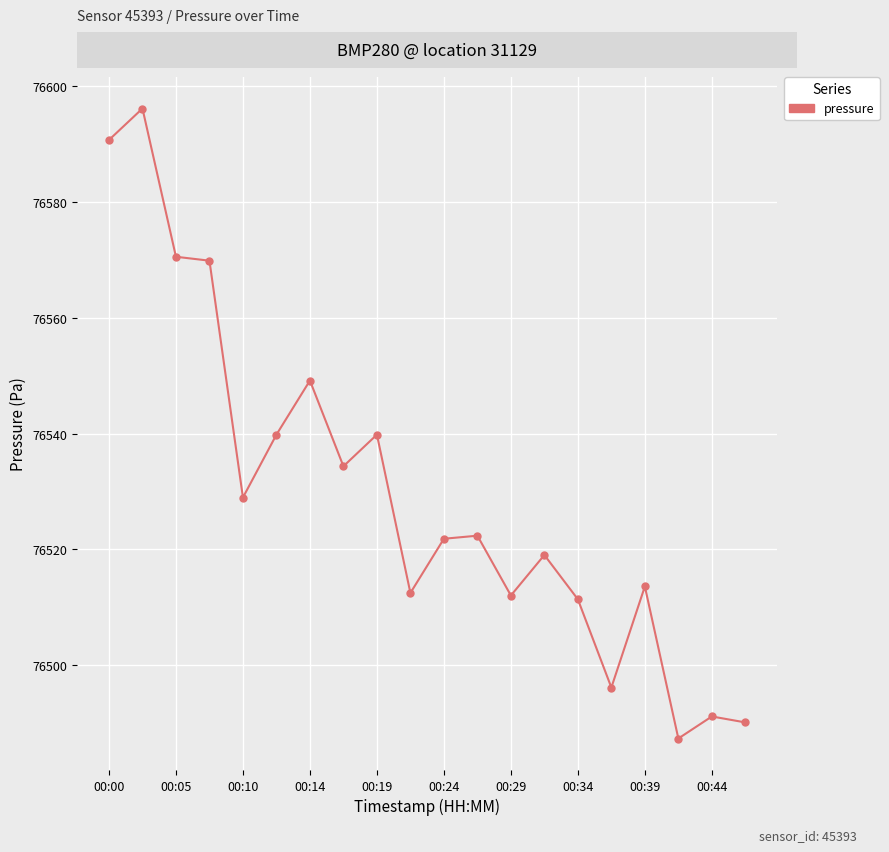

What is the difference between the maximum and minimum values?

108.9